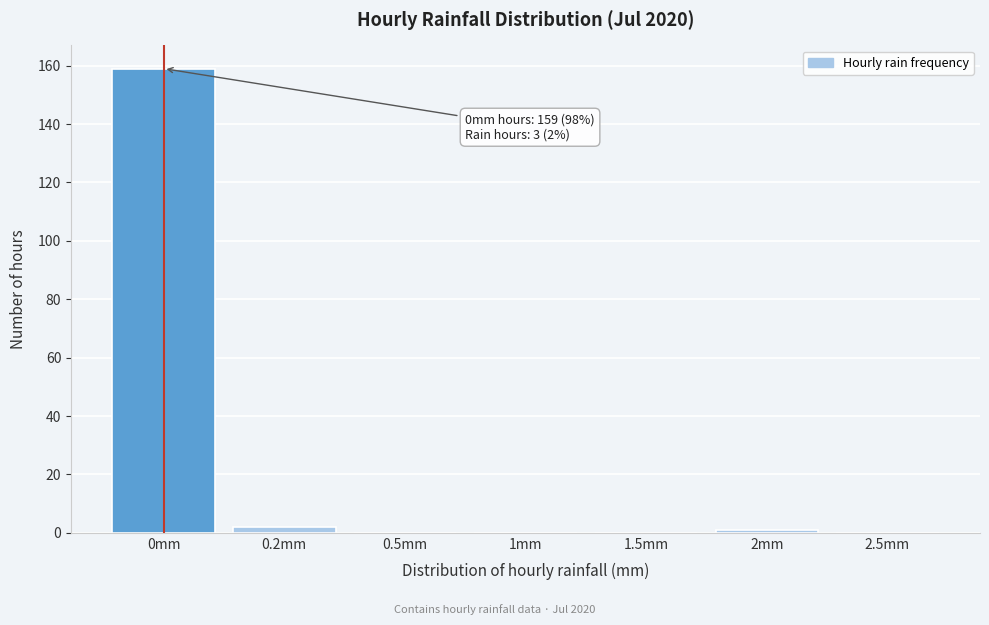

Reading left to right, extract all data points from this chart.

0mm=159	0.2mm=2	0.5mm=0	1mm=0	1.5mm=0	2mm=1	2.5mm=0